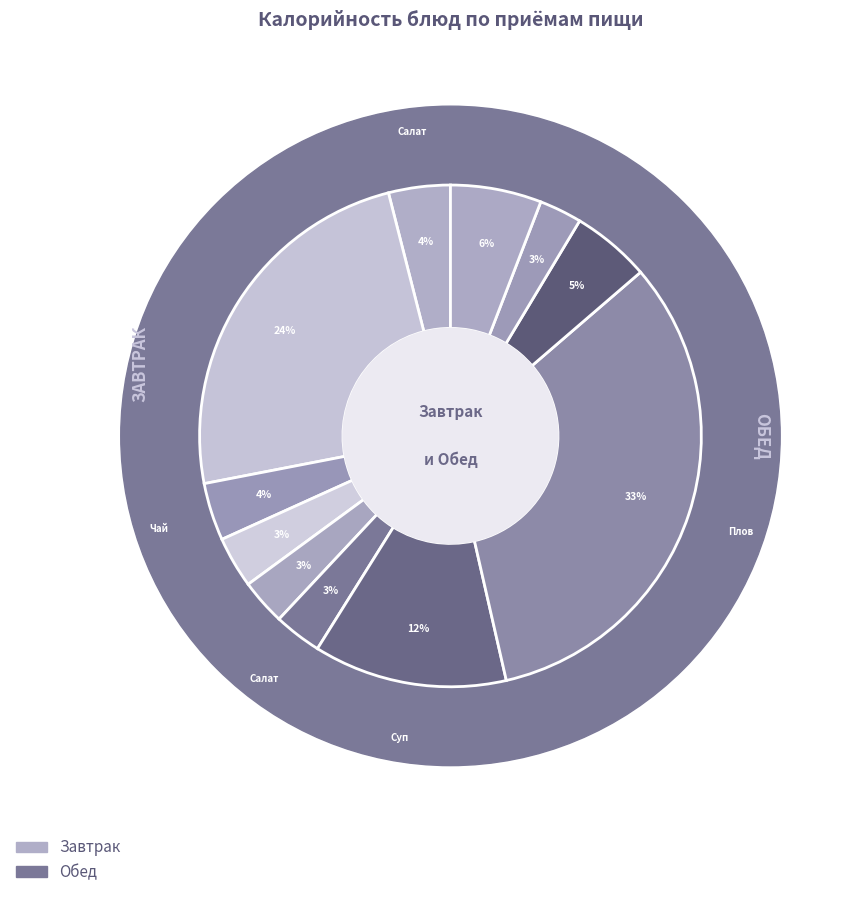

True or false: Салат из б/капусты accounts for 3% of the total.

True